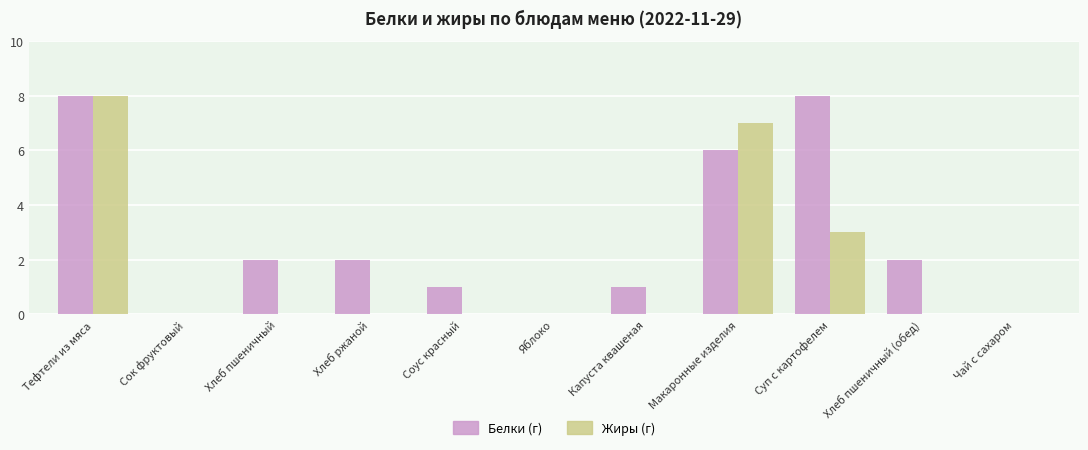

What is the maximum value shown in the chart?

8